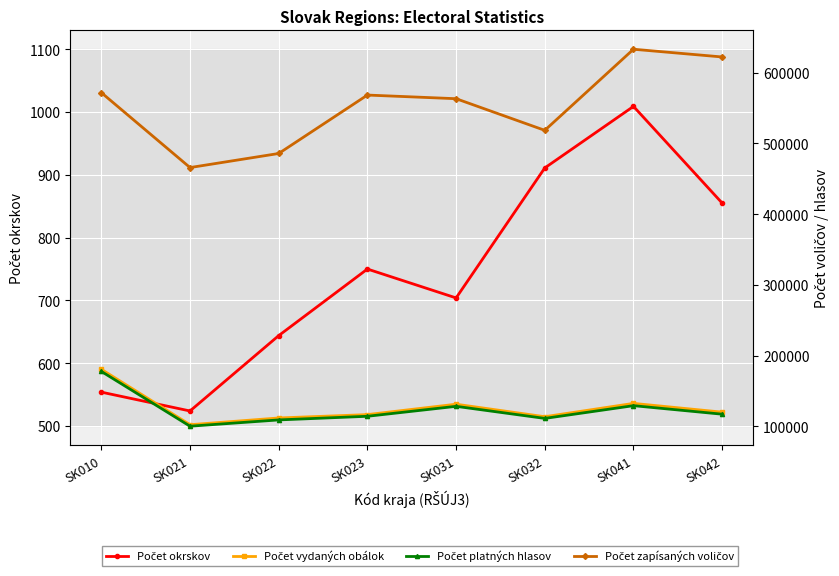

What is the difference between the maximum and minimum values in the Počet okrskov series?

485